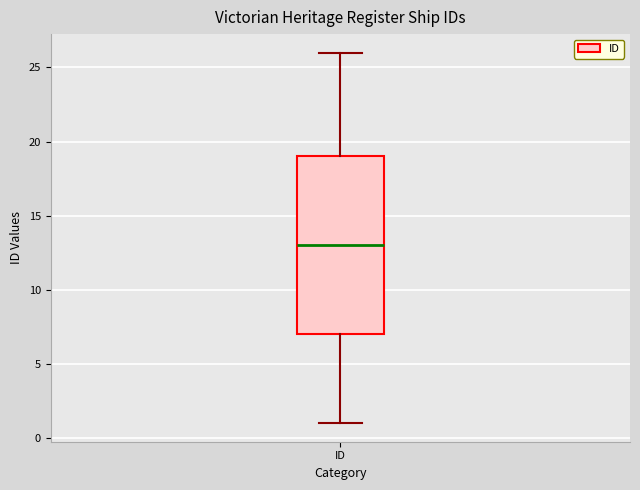

Read this box plot against the y-axis: the position of the median line, the range covered by the box, and the ends of both whiskers. The values are not printed on the chart, so give them approximately, as read against the axis.

median 13, box 7 to 19, whiskers 1 to 26